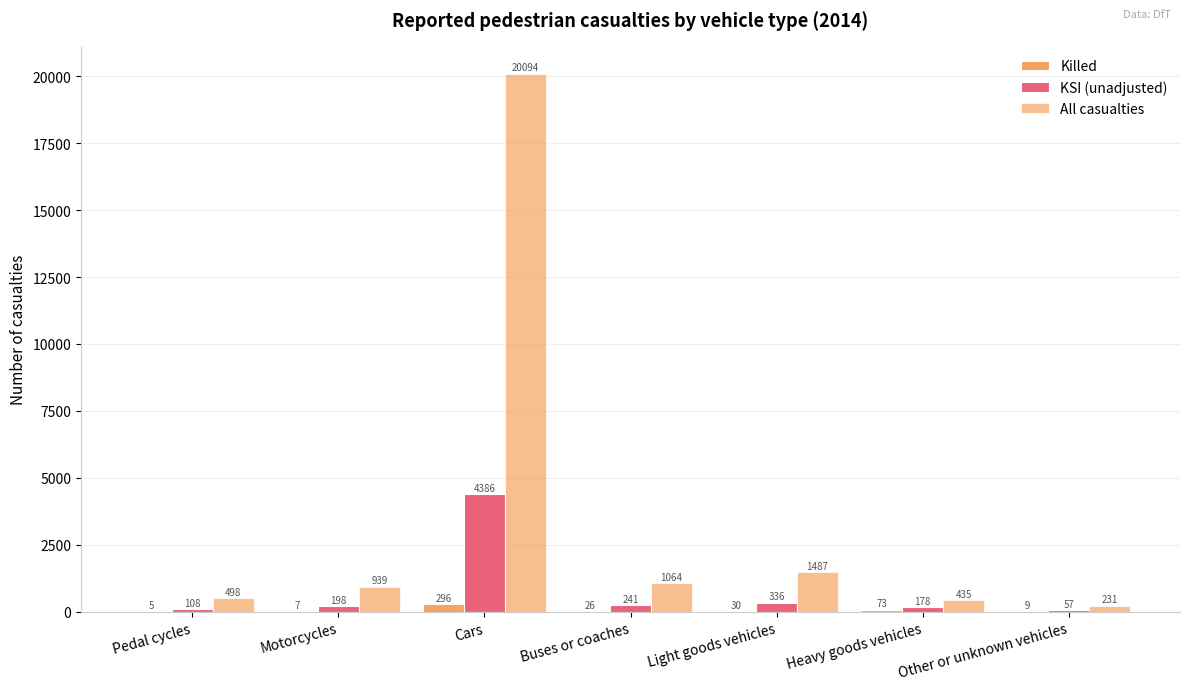

Are the bars grouped side by side (vs. stacked)?

Yes